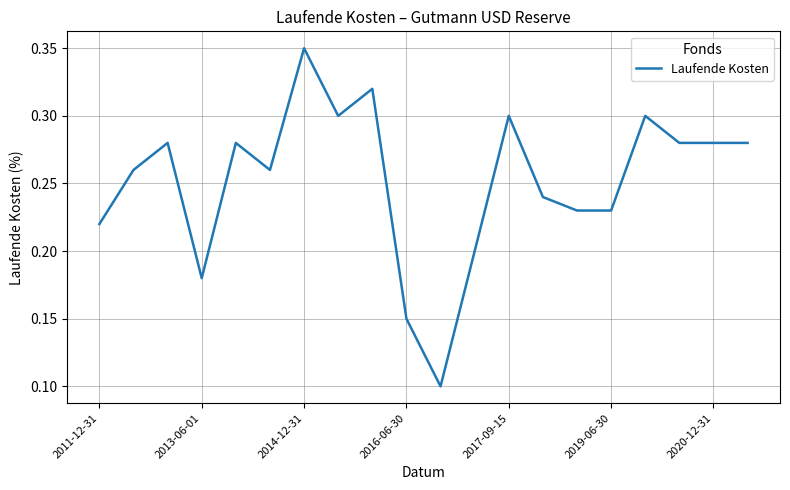

Does the chart have visible grid lines?

Yes